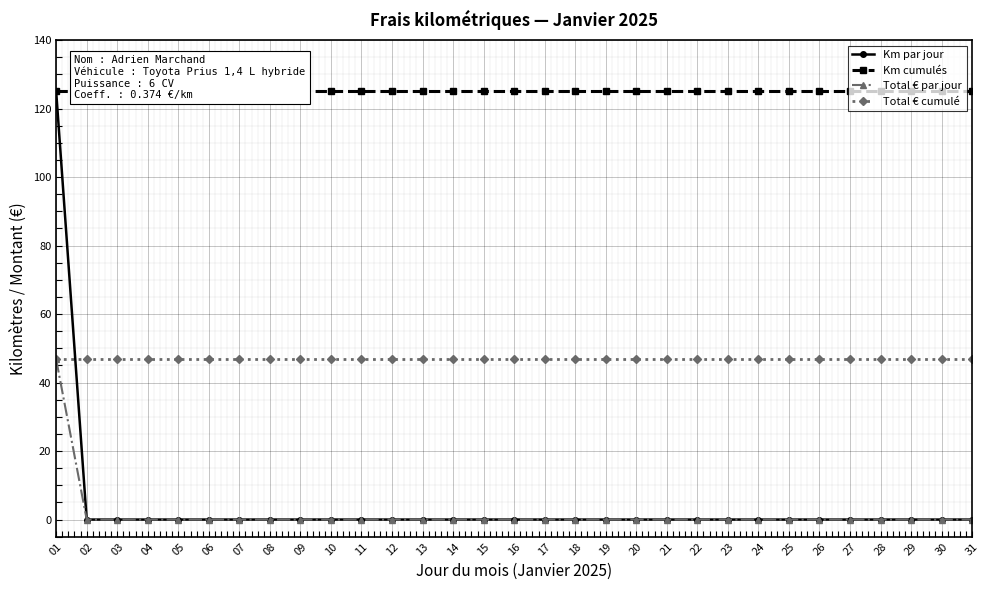

Which category has the highest value in the Total € par jour series?

01